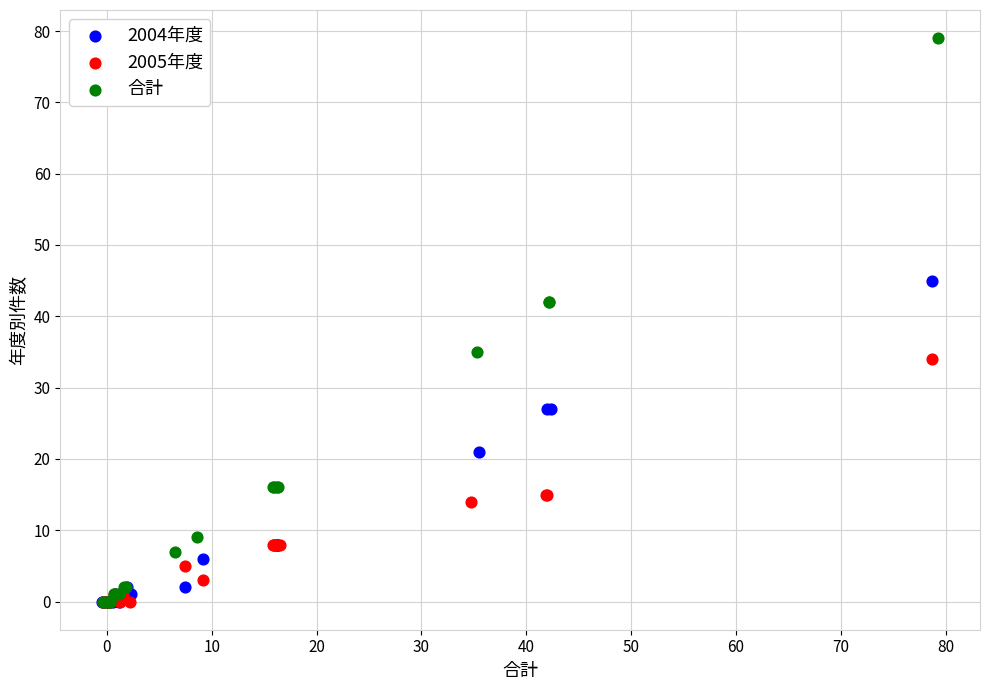

Which series reaches the maximum Y coordinate?

合計